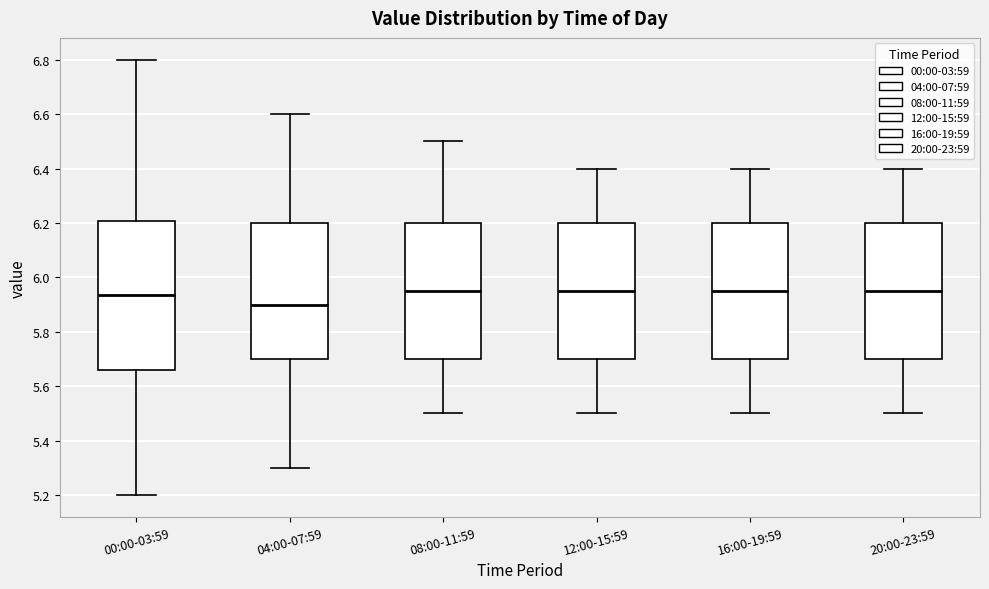

Comparing the boxes themselves (not the whiskers), which one is the tallest?

00:00-03:59